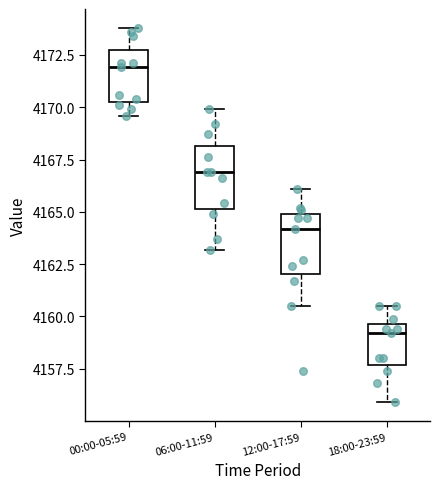

Reading left to right, read every box against the y-axis: the position of its median line, the range the box covers, and the ends of its whiskers. The values are not printed on the chart, so give them approximately, as read against the axis.

00:00-05:59: median 4172.0, box 4170.5 to 4173.0, whiskers 4169.5 to 4174.0
06:00-11:59: median 4167.0, box 4165.0 to 4168.0, whiskers 4163.0 to 4170.0
12:00-17:59: median 4164.0, box 4162.0 to 4165.0, whiskers 4160.5 to 4166.0
18:00-23:59: median 4159.0, box 4157.5 to 4159.5, whiskers 4156.0 to 4160.5